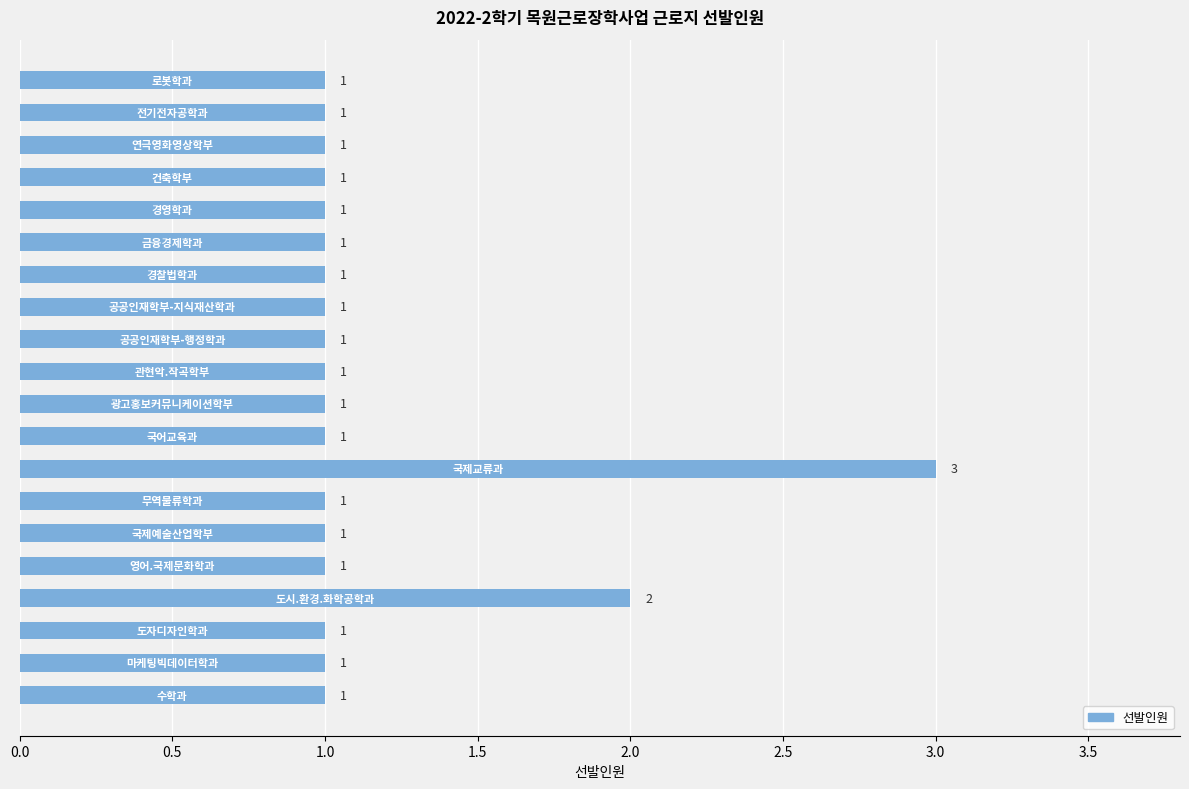

What is the sum of all values?

23